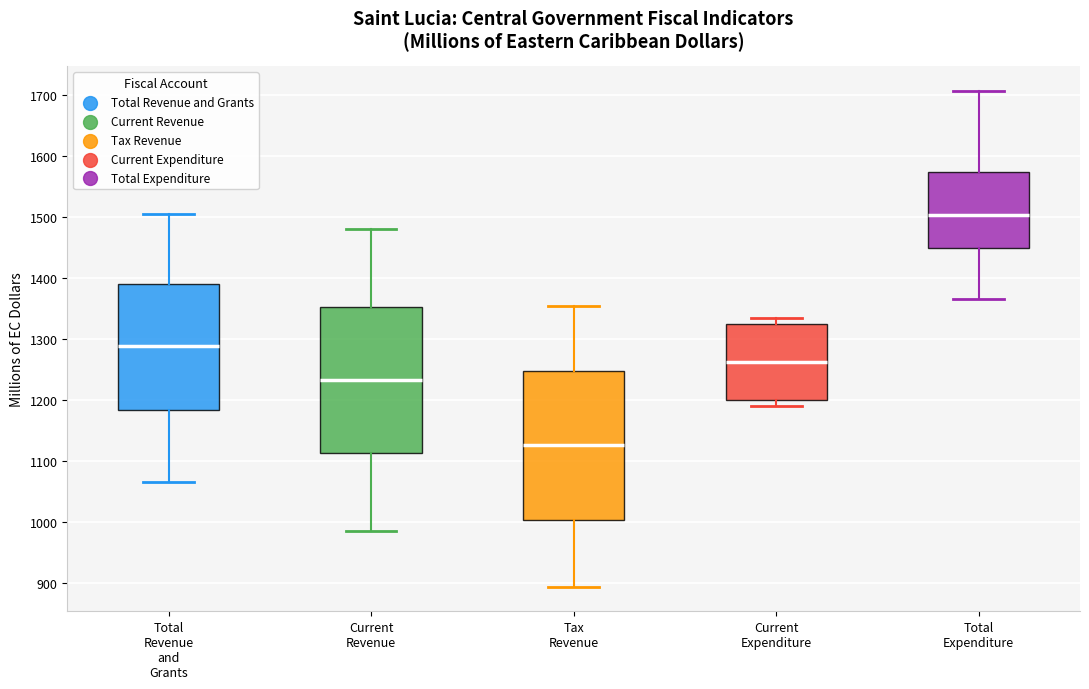

Which box has the highest median line?

Total Expenditure